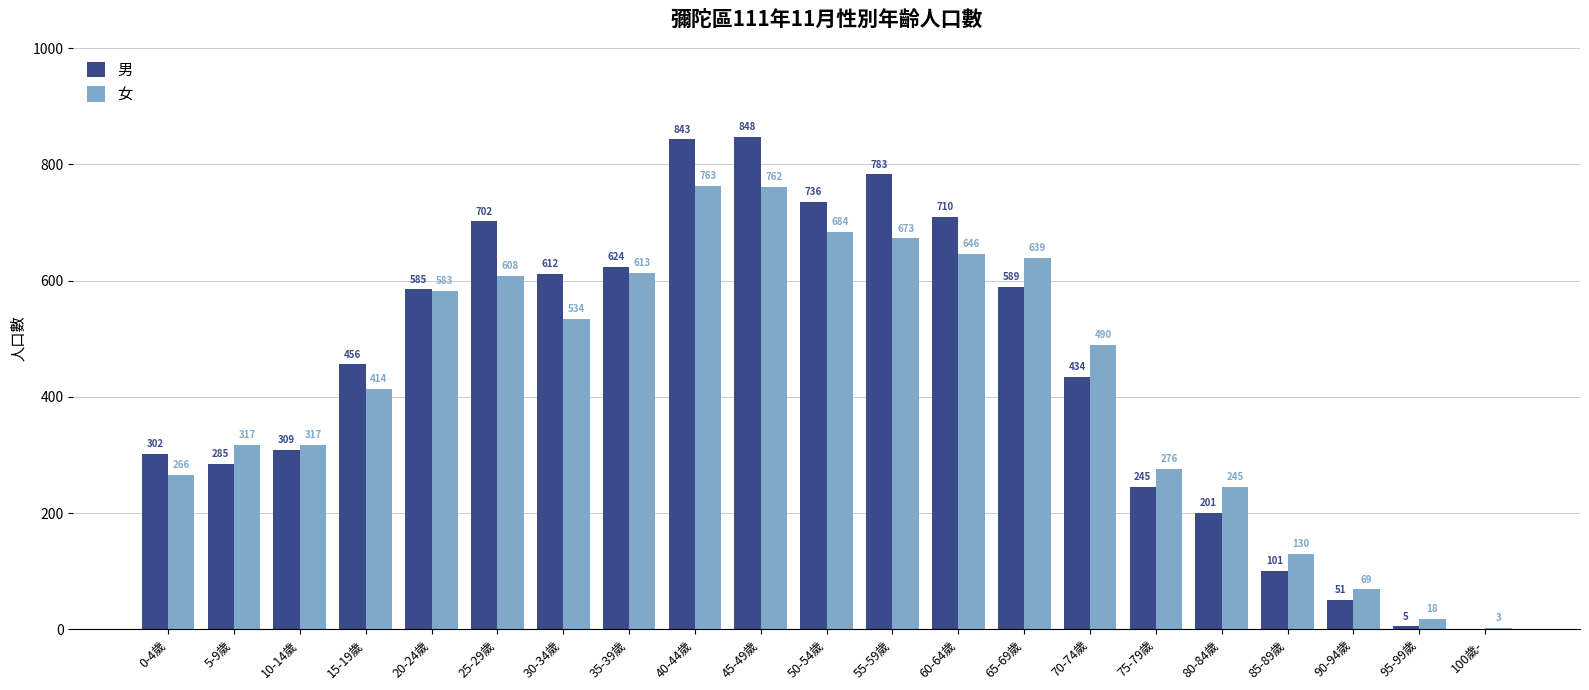

Which series changed the most between 10-14歲 and 40-44歲?

男